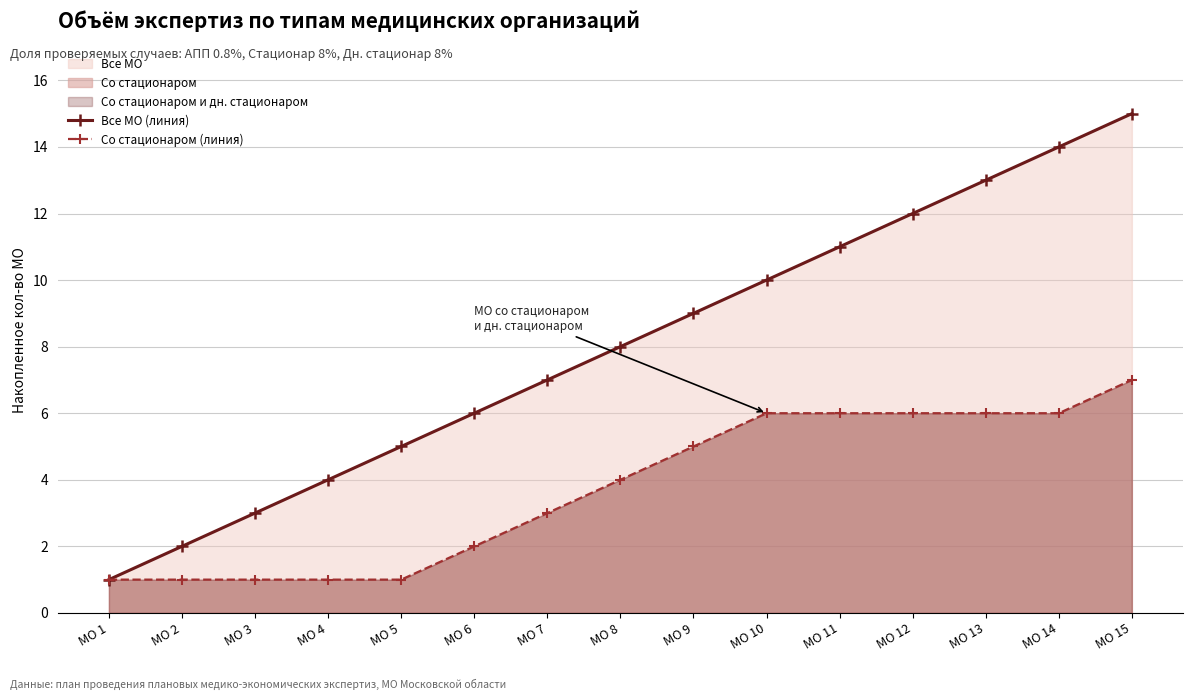

True or false: Все МО (линия) and Со стационаром (линия) cross at least once.

False